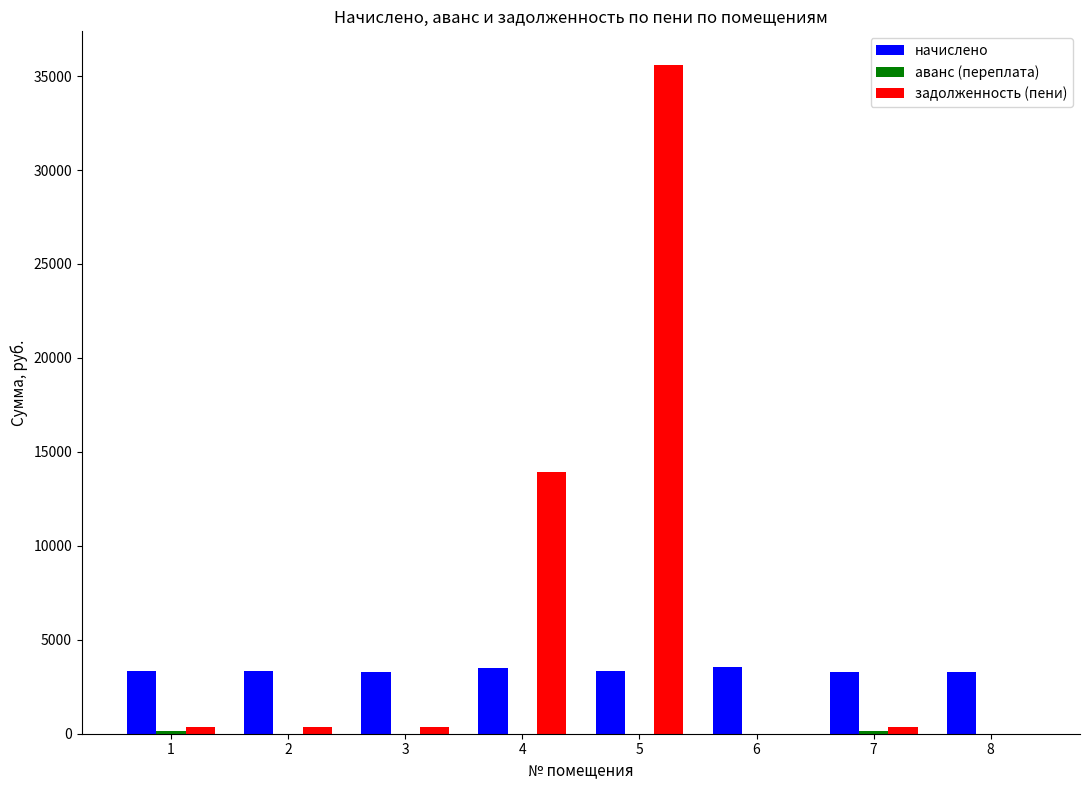

What is the difference between the задолженность (пени) values at 4 and 8?

13936.1